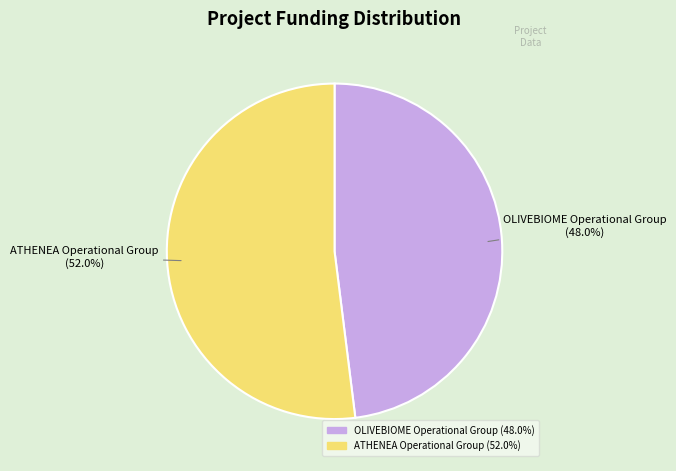

To the nearest percent, what percentage of the pie is ATHENEA Operational Group?

52%